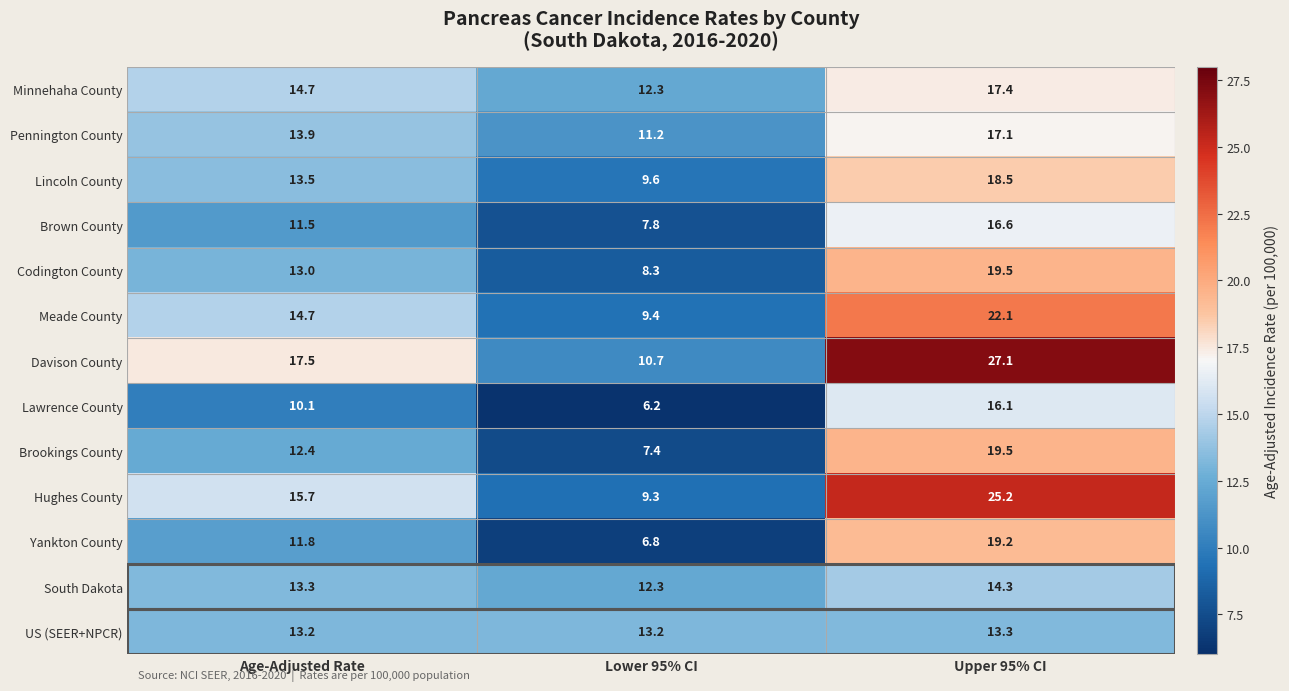

Where is Yankton County nearest to the value 13?

Age-Adjusted Rate